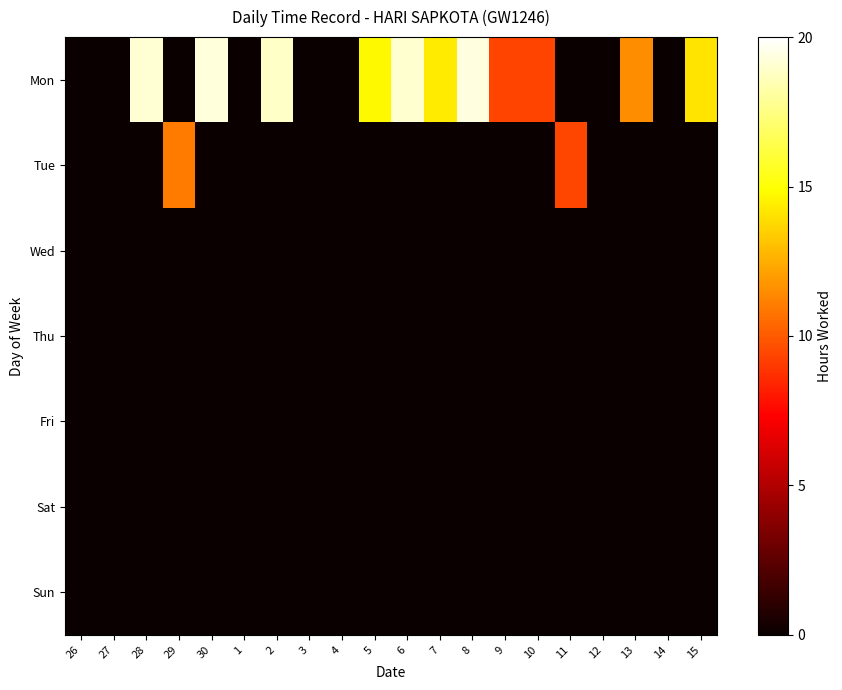

Reading left to right, list all the values displayed in this chart.

Mon: 26=0.0	27=0.0	28=19.1	29=0.0	30=19.2	1=0.0	2=18.9	3=0.0	4=0.0	5=14.8	6=19.1	7=14.3	8=19.4	9=9.3	10=9.3	11=0.0	12=0.0	13=11.6	14=0.0	15=14.1
Tue: 26=0.0	27=0.0	28=0.0	29=11.0	30=0.0	1=0.0	2=0.0	3=0.0	4=0.0	5=0.0	6=0.0	7=0.0	8=0.0	9=0.0	10=0.0	11=9.4	12=0.0	13=0.0	14=0.0	15=0.0
Wed: 26=0.0	27=0.0	28=0.0	29=0.0	30=0.0	1=0.0	2=0.0	3=0.0	4=0.0	5=0.0	6=0.0	7=0.0	8=0.0	9=0.0	10=0.0	11=0.0	12=0.0	13=0.0	14=0.0	15=0.0
Thu: 26=0.0	27=0.0	28=0.0	29=0.0	30=0.0	1=0.0	2=0.0	3=0.0	4=0.0	5=0.0	6=0.0	7=0.0	8=0.0	9=0.0	10=0.0	11=0.0	12=0.0	13=0.0	14=0.0	15=0.0
Fri: 26=0.0	27=0.0	28=0.0	29=0.0	30=0.0	1=0.0	2=0.0	3=0.0	4=0.0	5=0.0	6=0.0	7=0.0	8=0.0	9=0.0	10=0.0	11=0.0	12=0.0	13=0.0	14=0.0	15=0.0
Sat: 26=0.0	27=0.0	28=0.0	29=0.0	30=0.0	1=0.0	2=0.0	3=0.0	4=0.0	5=0.0	6=0.0	7=0.0	8=0.0	9=0.0	10=0.0	11=0.0	12=0.0	13=0.0	14=0.0	15=0.0
Sun: 26=0.0	27=0.0	28=0.0	29=0.0	30=0.0	1=0.0	2=0.0	3=0.0	4=0.0	5=0.0	6=0.0	7=0.0	8=0.0	9=0.0	10=0.0	11=0.0	12=0.0	13=0.0	14=0.0	15=0.0